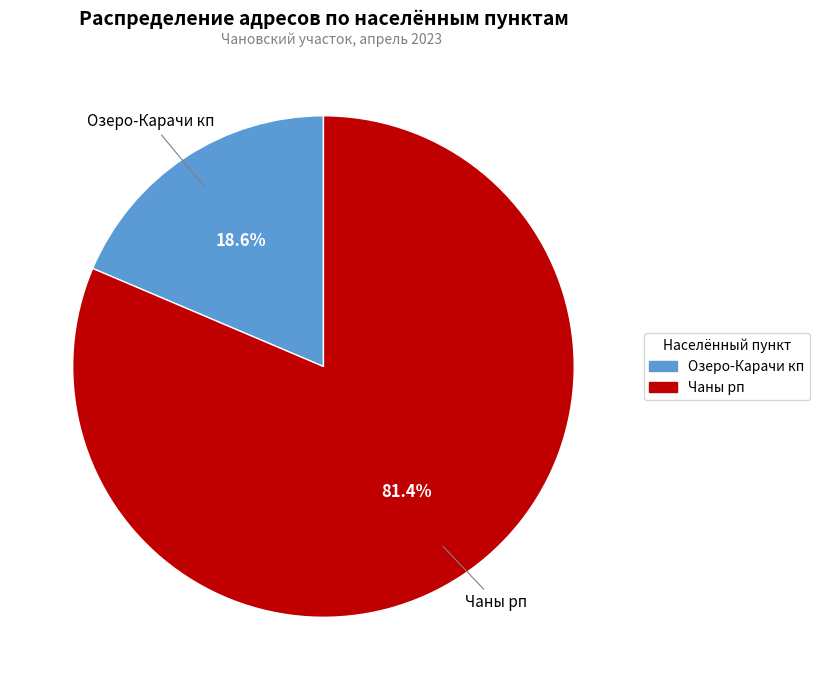

Rank the categories by value from lowest to highest.

Озеро-Карачи кп, Чаны рп